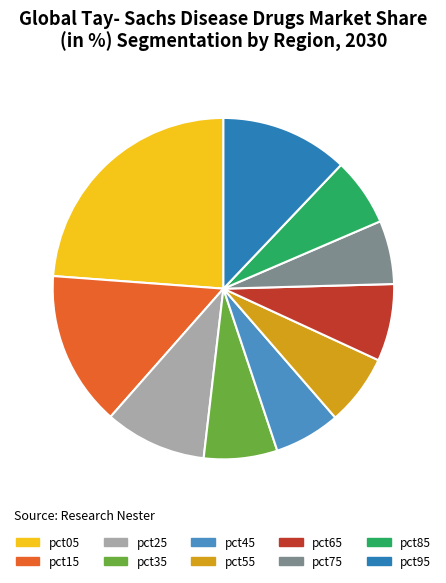

Which category has the biggest portion of the pie?

pct05